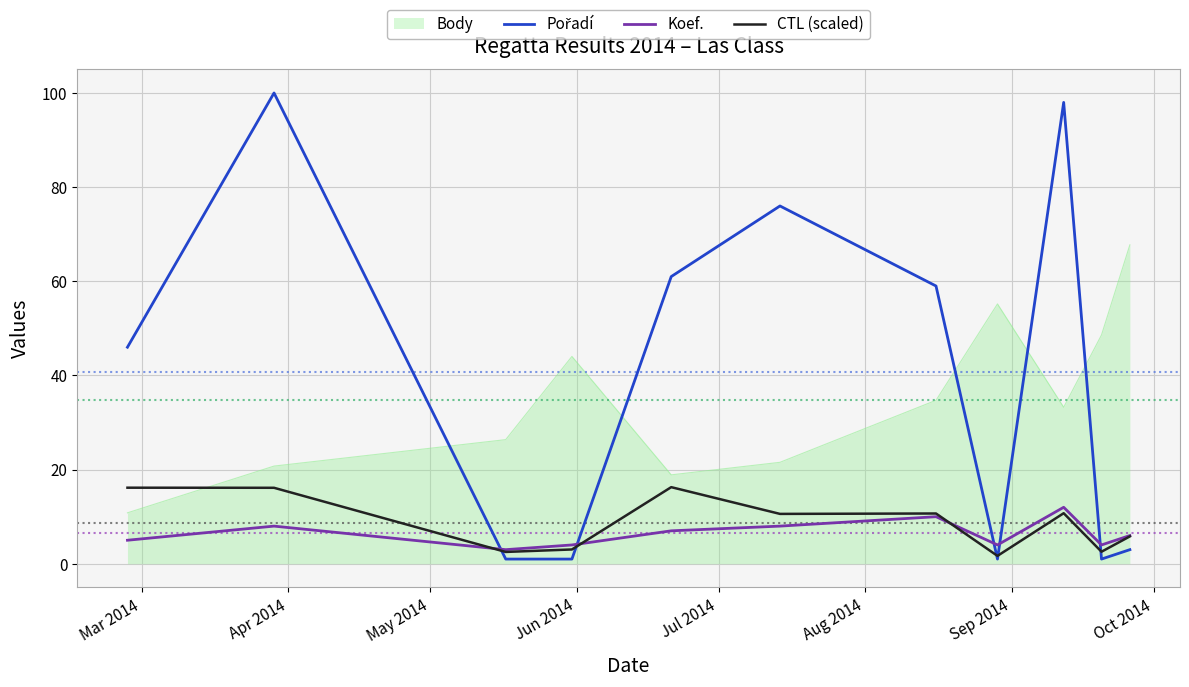

What is the maximum value for CTL (scaled)?

16.3